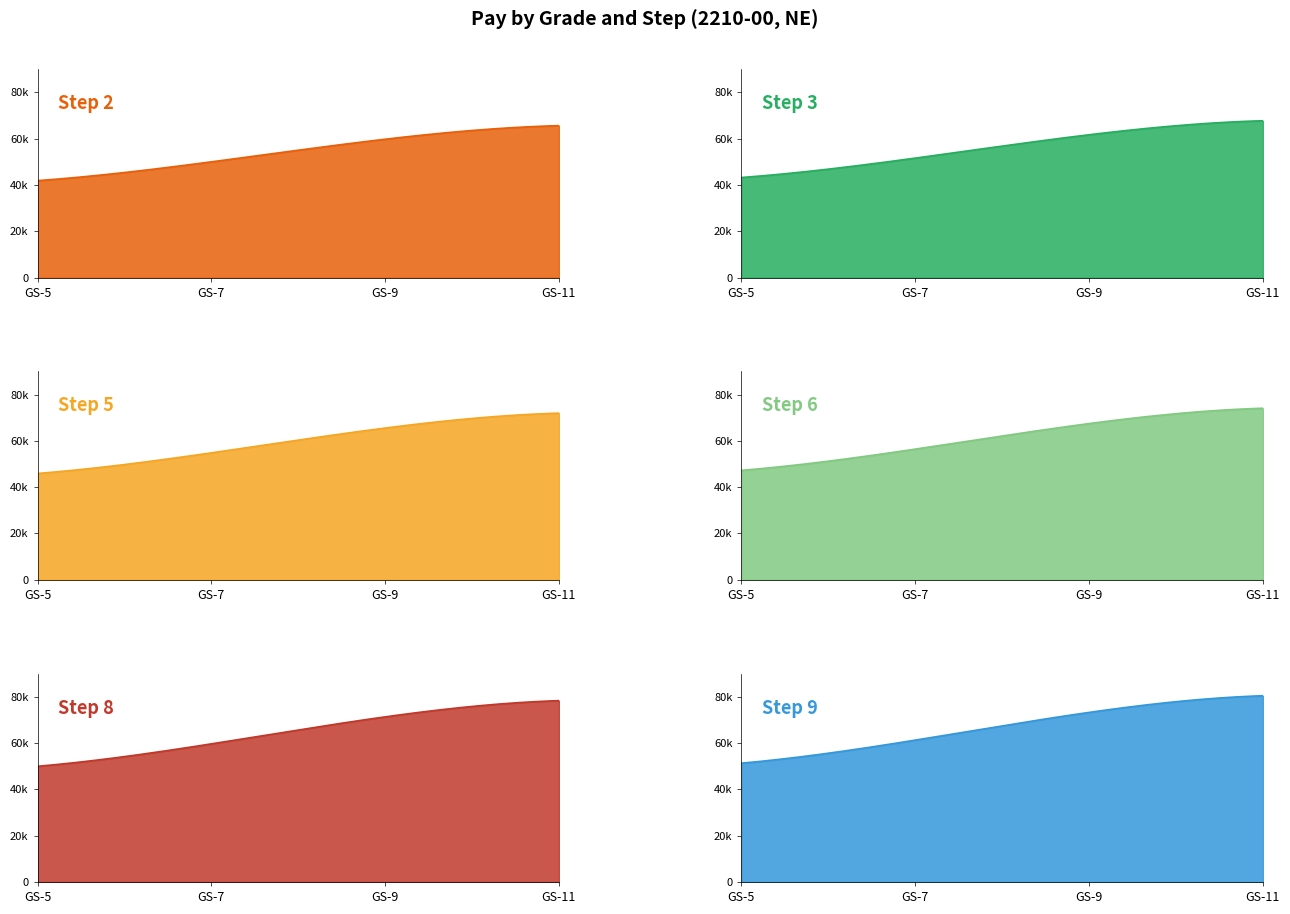

True or false: Step 5 has a value of 34944 at 18.

False